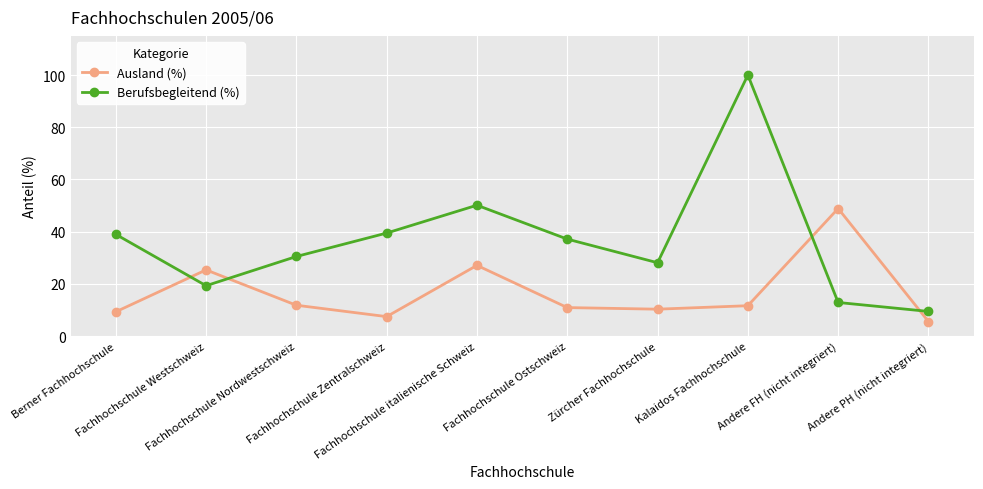

Which series has the widest spread of values?

Berufsbegleitend (%)